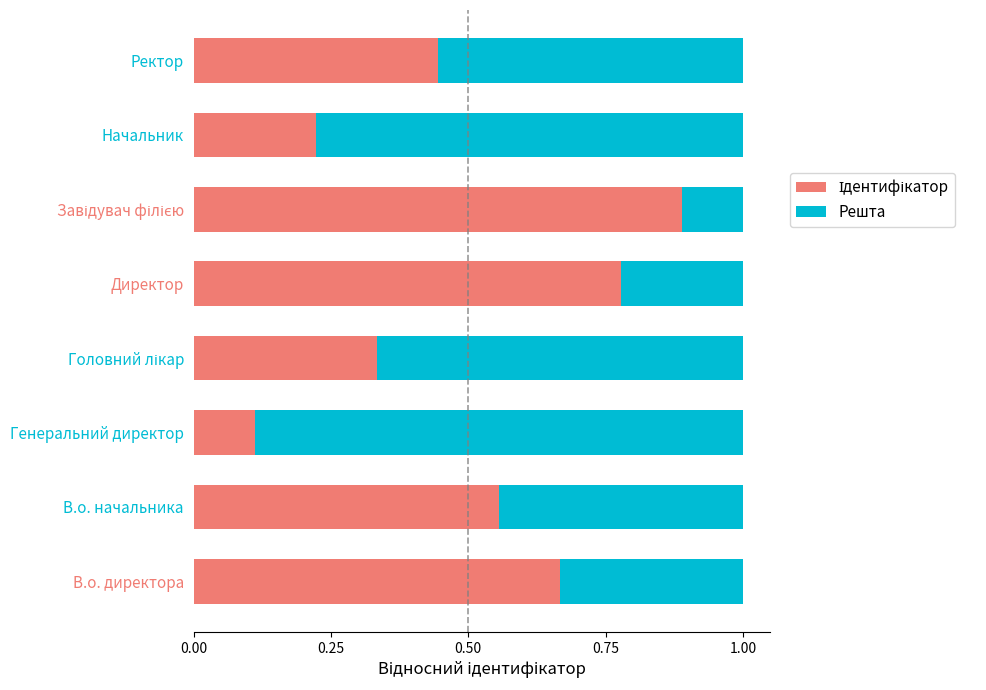

What is the total value across all series at Начальник?

1.0